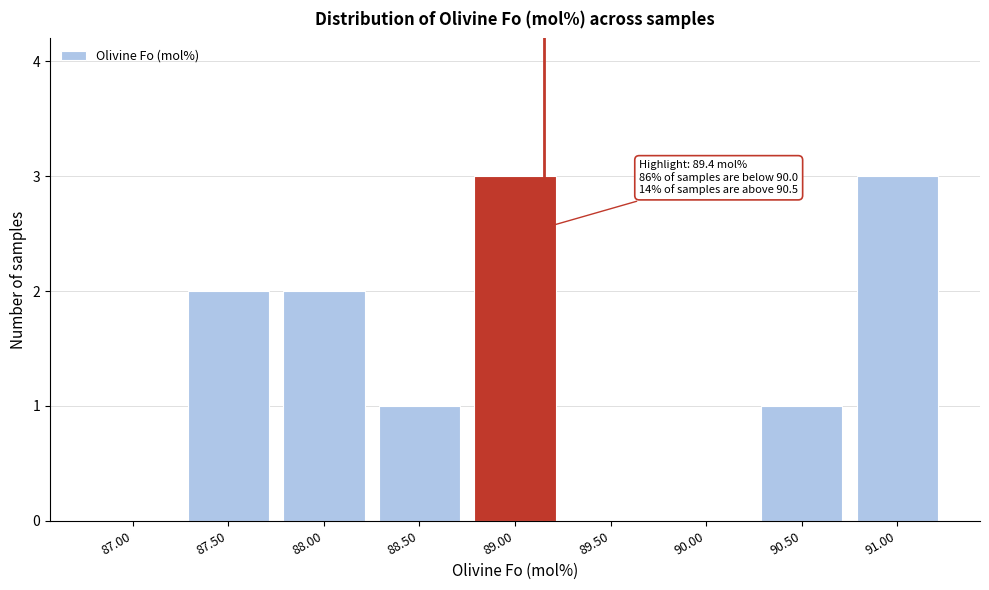

Reading right to left, list all the values displayed in this chart.

91.00=3	90.50=1	90.00=0	89.50=0	89.00=3	88.50=1	88.00=2	87.50=2	87.00=0